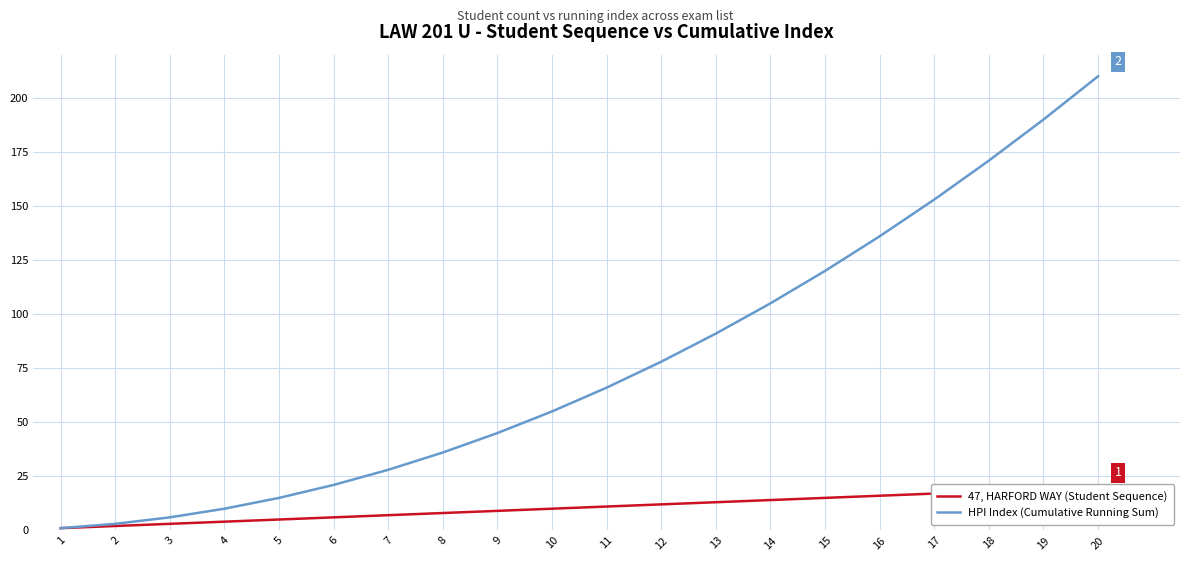

At how many categories does at least one series exceed 99?

7